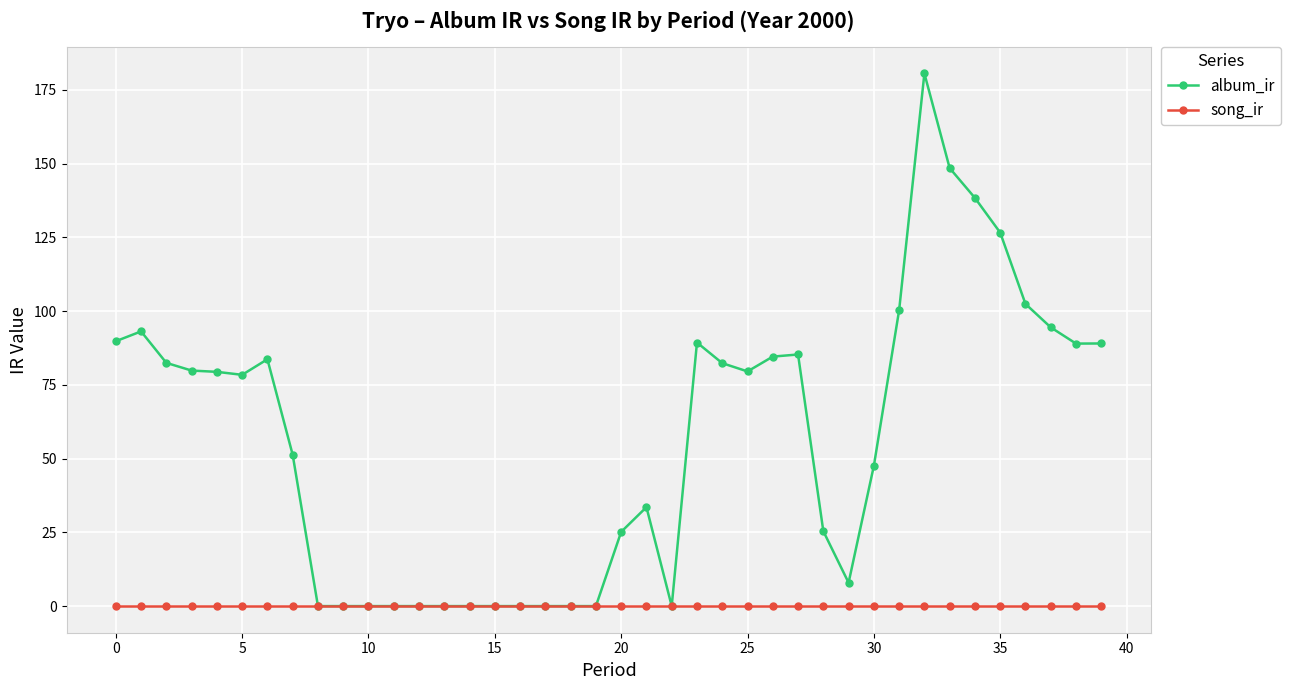

Rank the series by their maximum value, from highest to lowest.

album_ir, song_ir